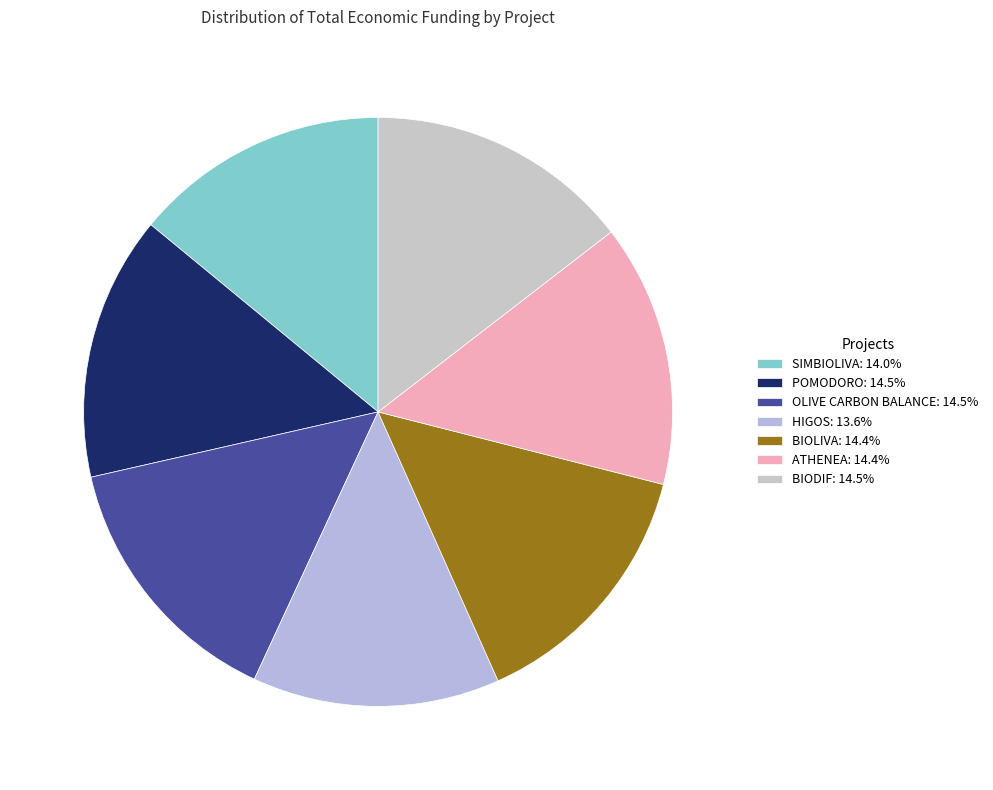

Rank the categories by value from lowest to highest.

HIGOS, SIMBIOLIVA, BIOLIVA, ATHENEA, POMODORO, BIODIF, OLIVE CARBON BALANCE